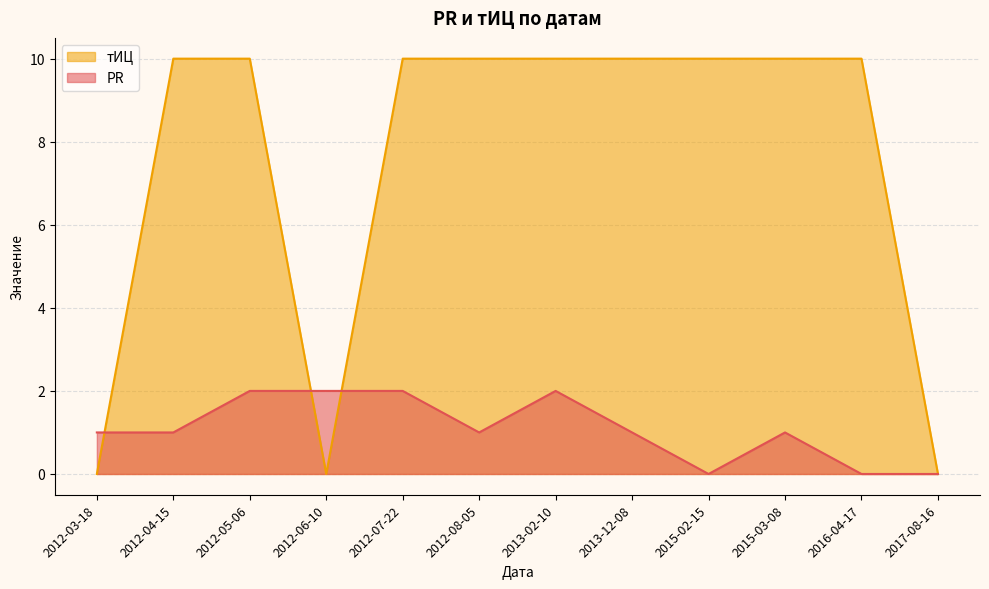

Where is PR nearest to the value 1?

2015-03-08